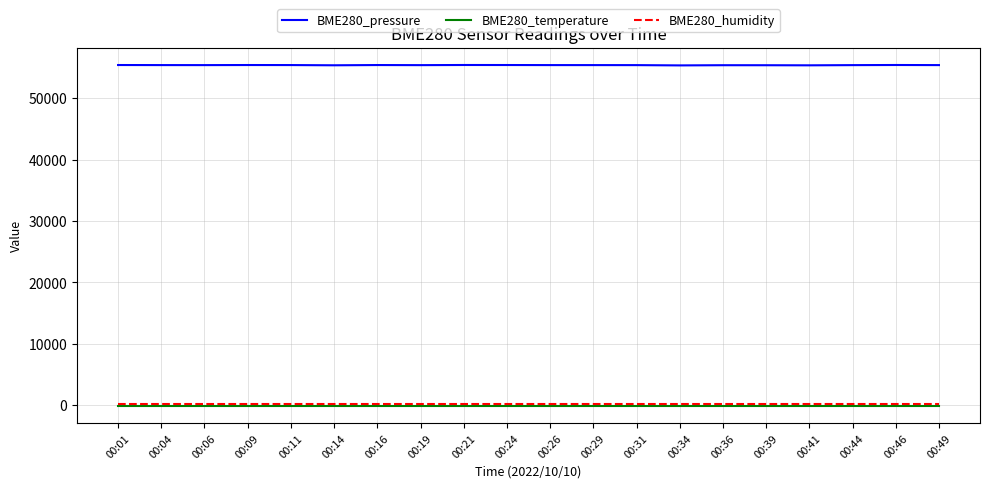

Count the number of categories in the chart.

20